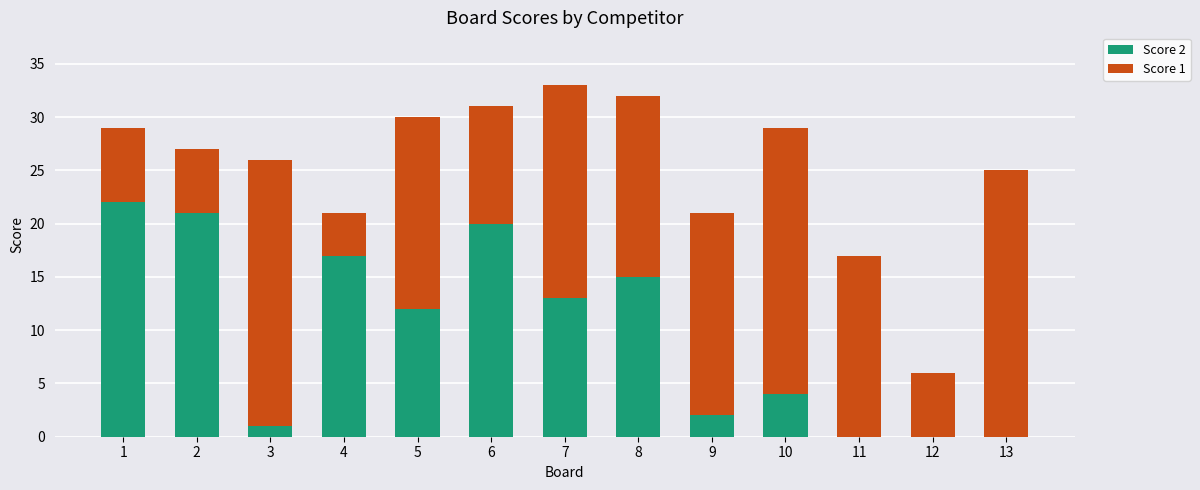

True or false: Score 2 has a value of 13 at 7.

True